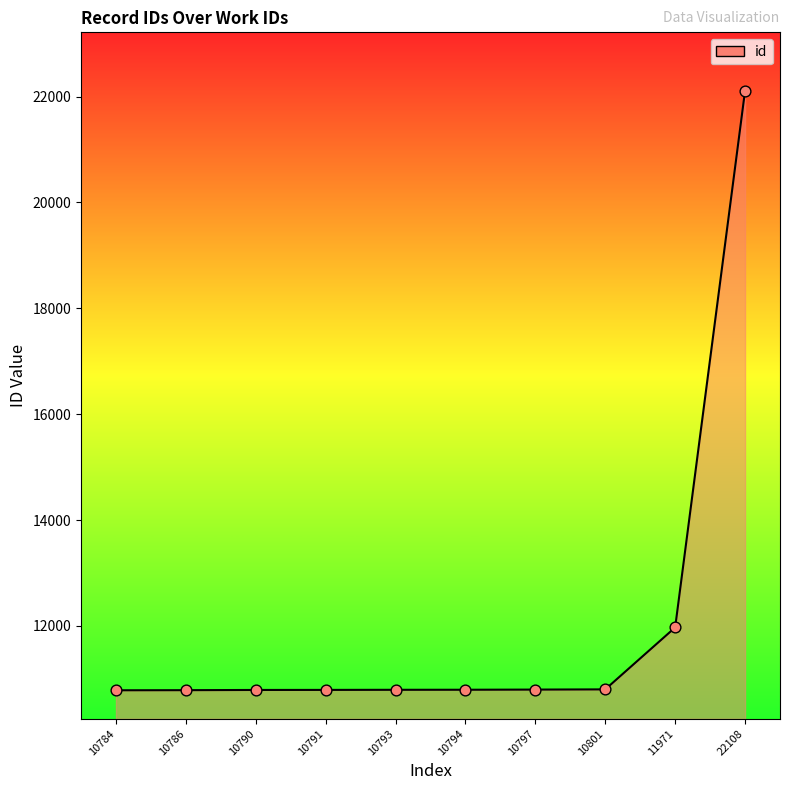

What is the change in value from 10791 to 10793?

+2